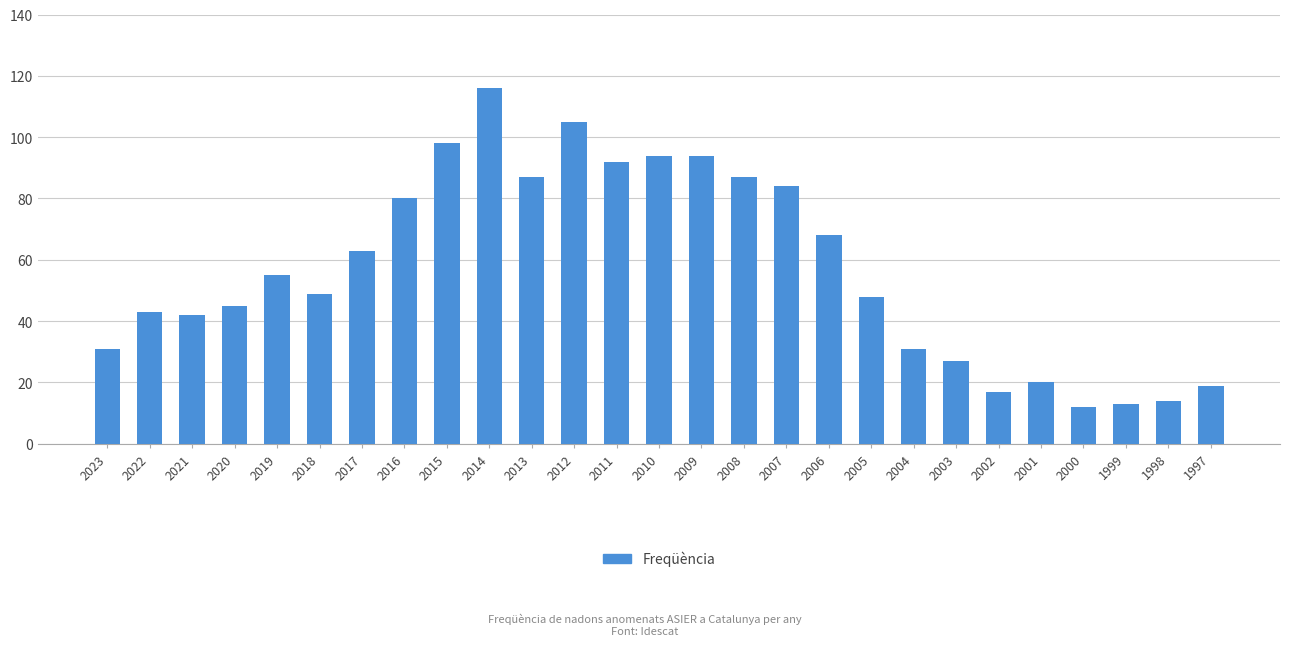

What is the average value?

57